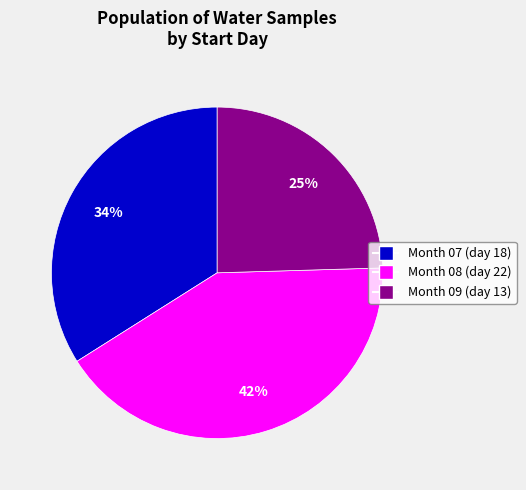

To the nearest percent, what is the average slice percentage?

33%